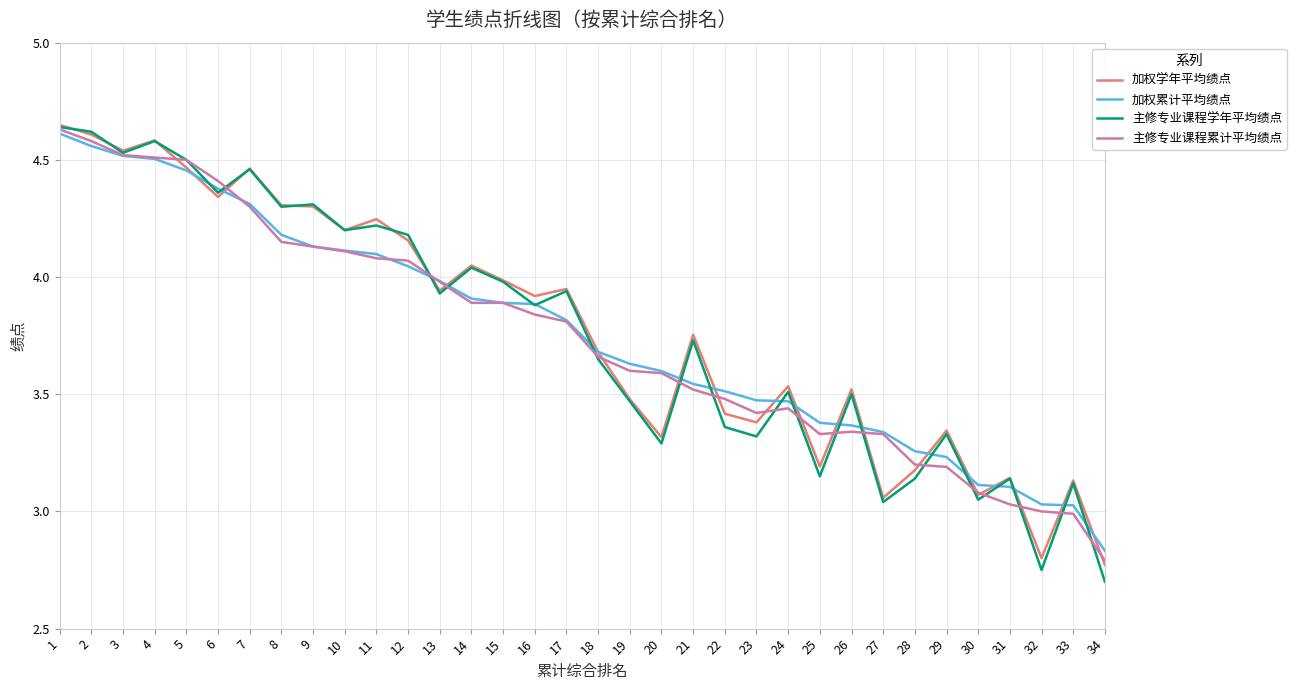

Which category has the lowest value across all series?

34